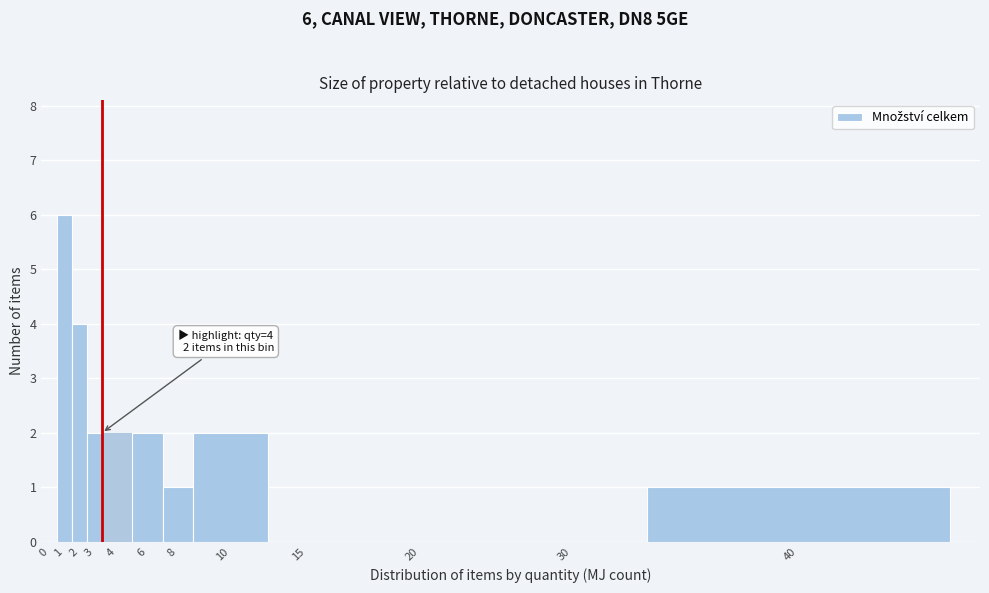

Reading left to right, list all the values displayed in this chart.

0=0	1=6	2=4	3=2	4=2	6=2	8=1	10=2	15=0	20=0	30=0	40=1